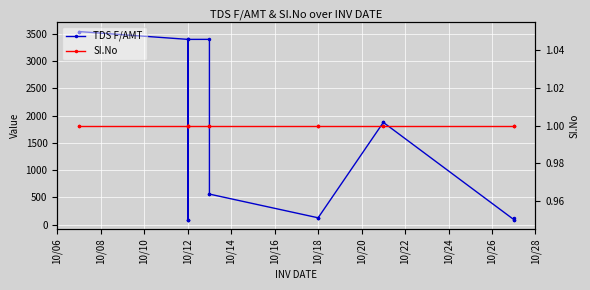

Rank the series by their average value, from lowest to highest.

SI.No, TDS F/AMT